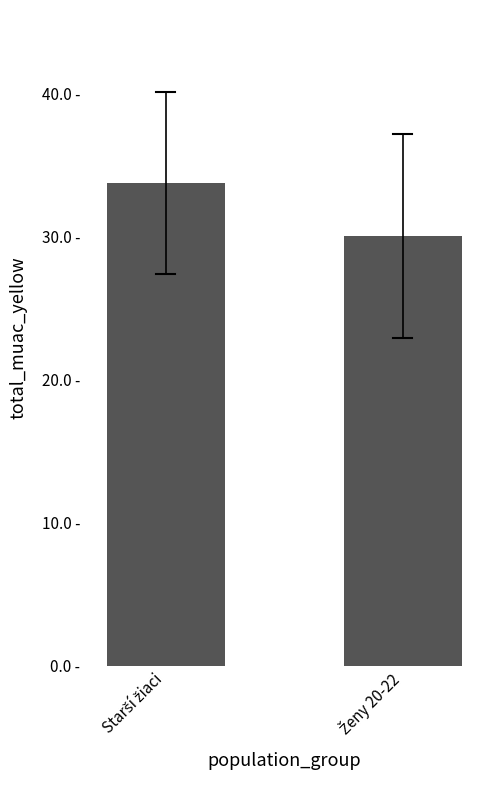

Which category has the highest value across all series?

Starší žiaci